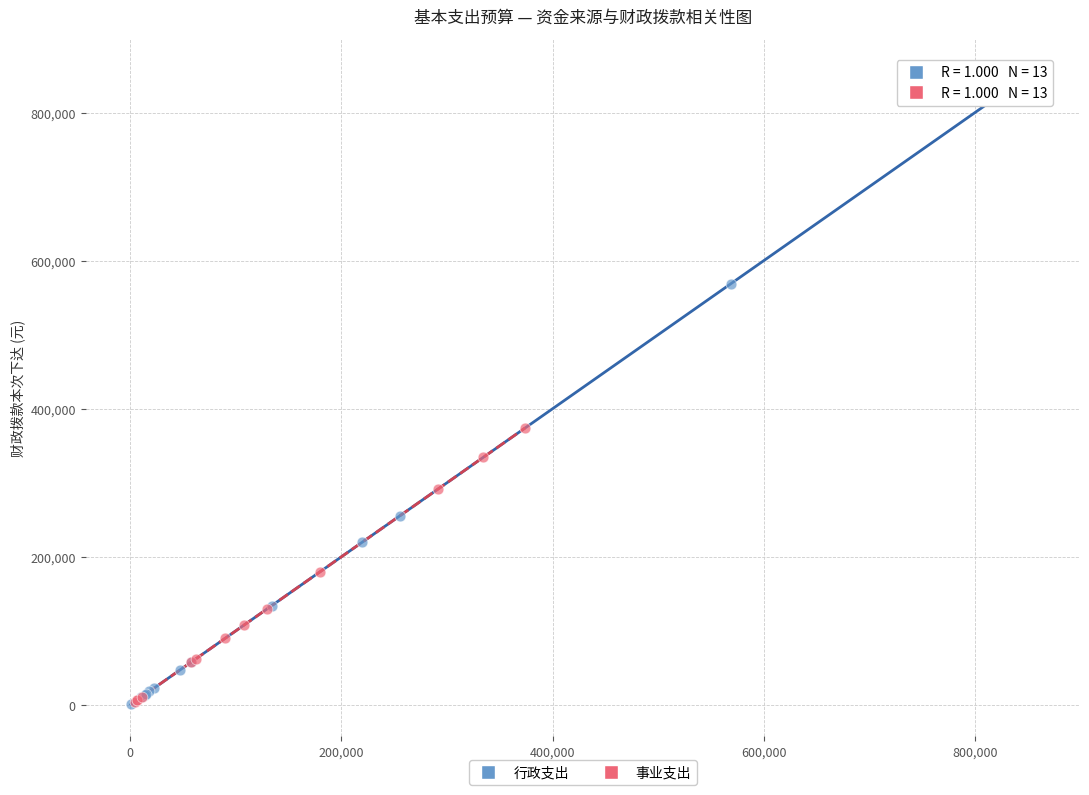

Which series contains the highest Y value?

行政支出